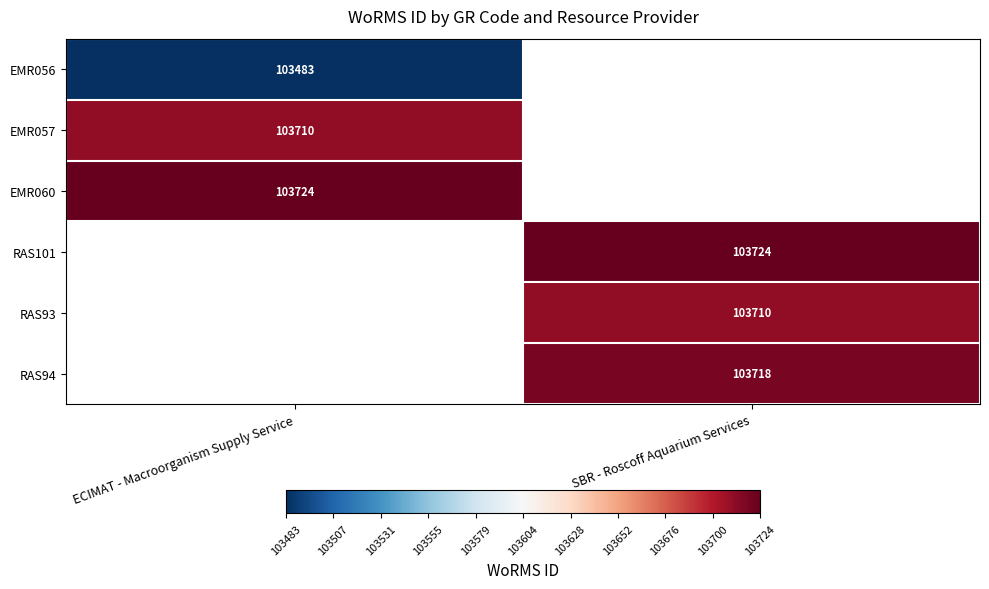

The EMR056 series shows 23210 at ECIMAT - Macroorganism Supply Service. True or false?

False